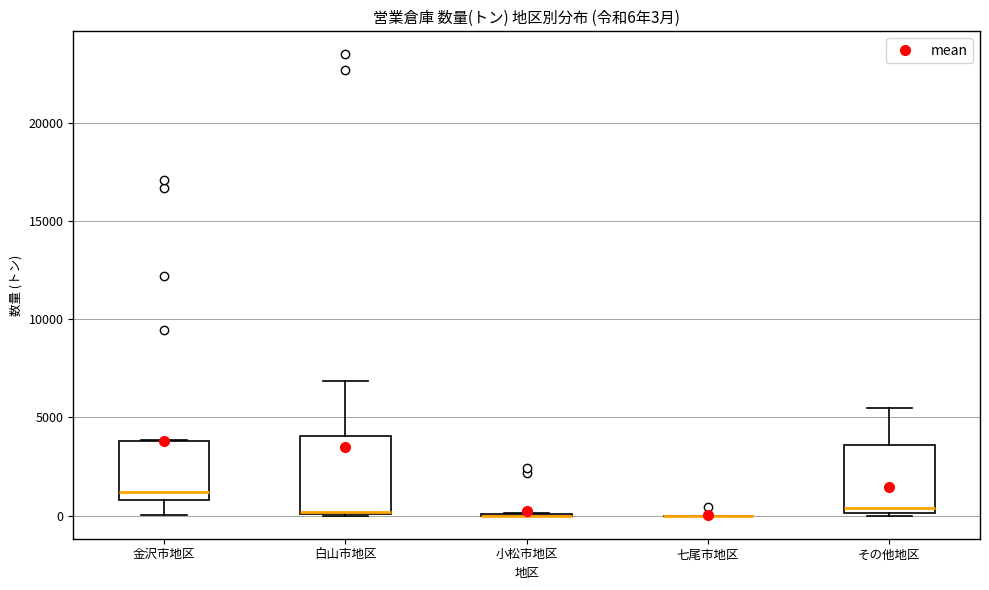

Which box is the tallest, from its lower edge to its upper edge?

白山市地区